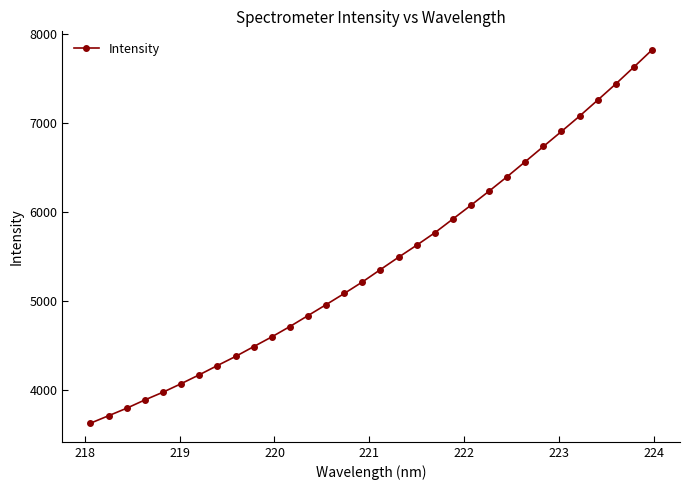

True or false: the data has more than 2 interior local peaks.

False